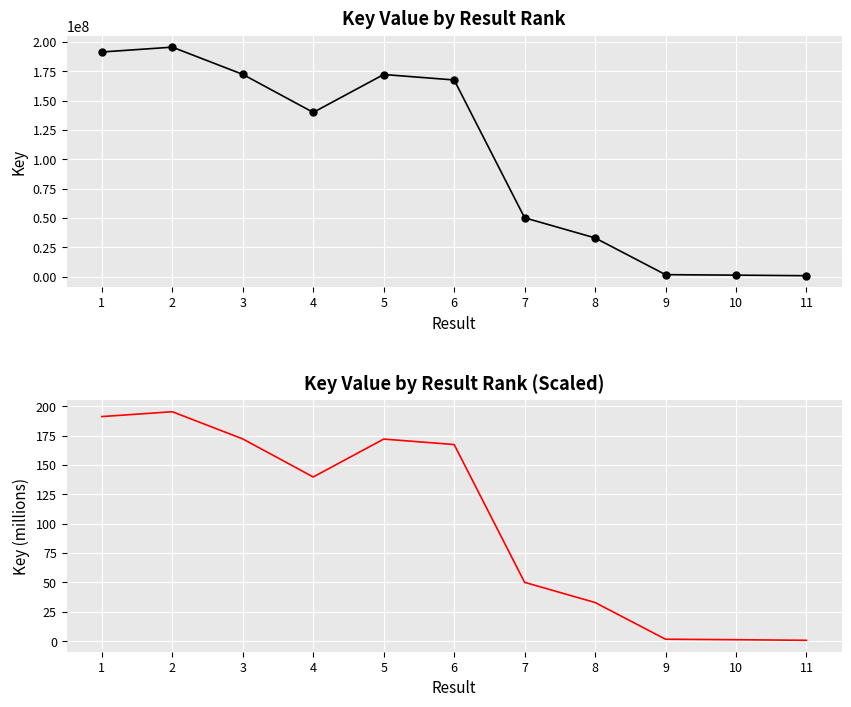

How many data points in Key are above 139873327?

5